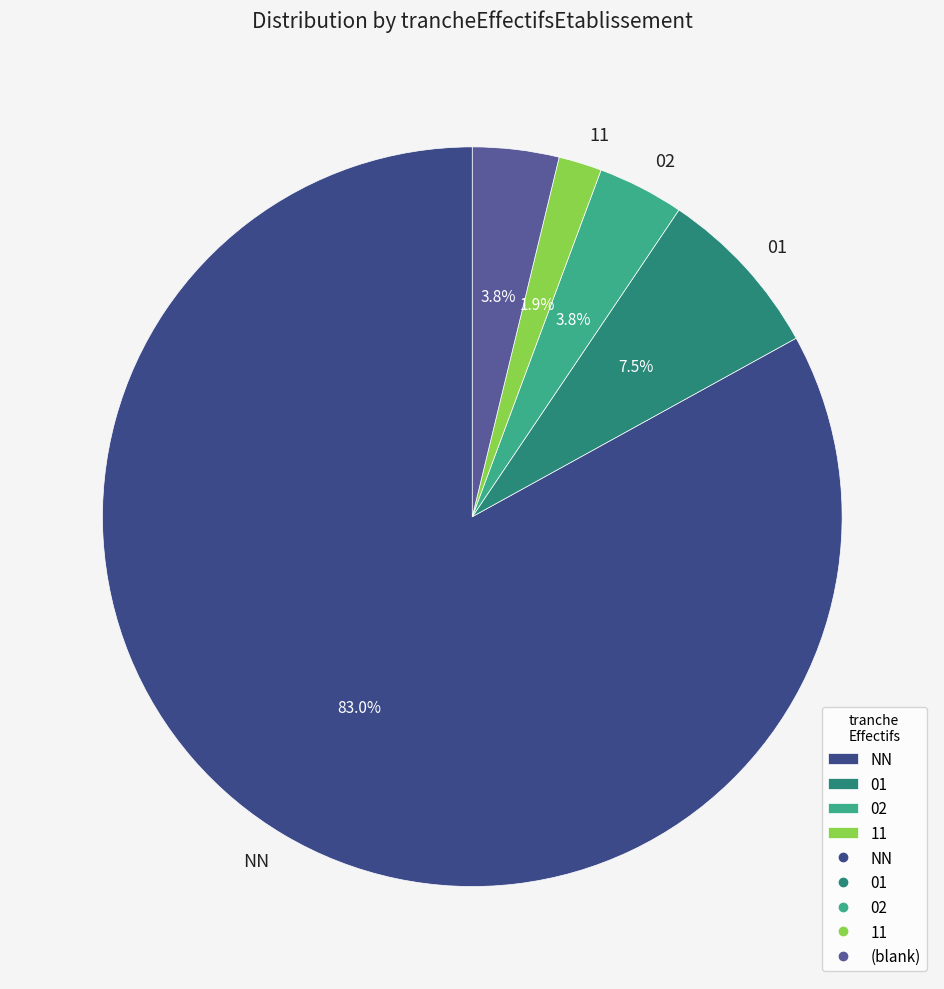

Count the number of slices in the pie.

5